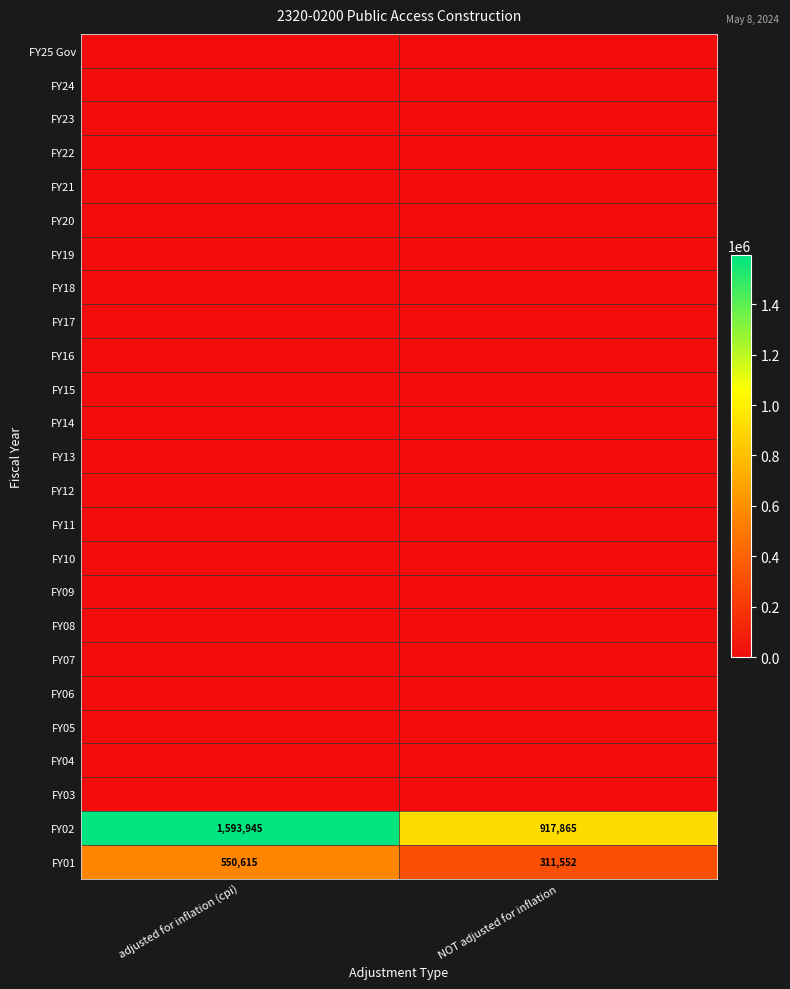

What is the average value of the FY01 series?

431084